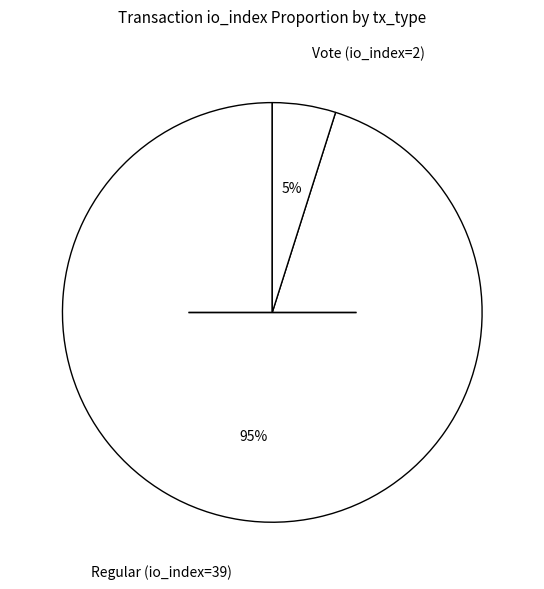

The Regular (io_index=39) slice represents 95% of the pie. True or false?

True